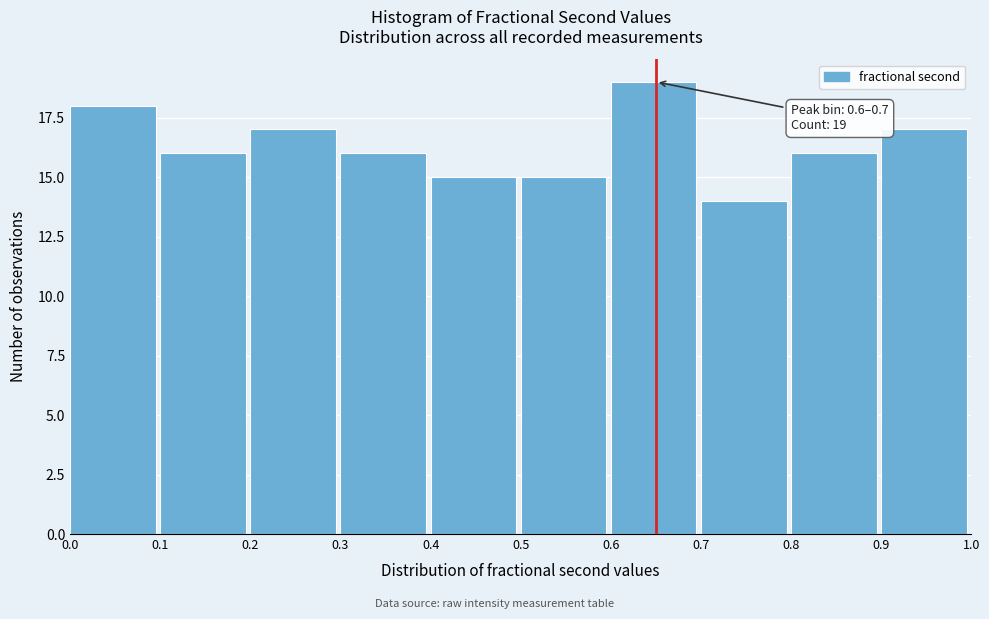

Over which range of the x-axis is the bar tallest?

0.6 to 0.7